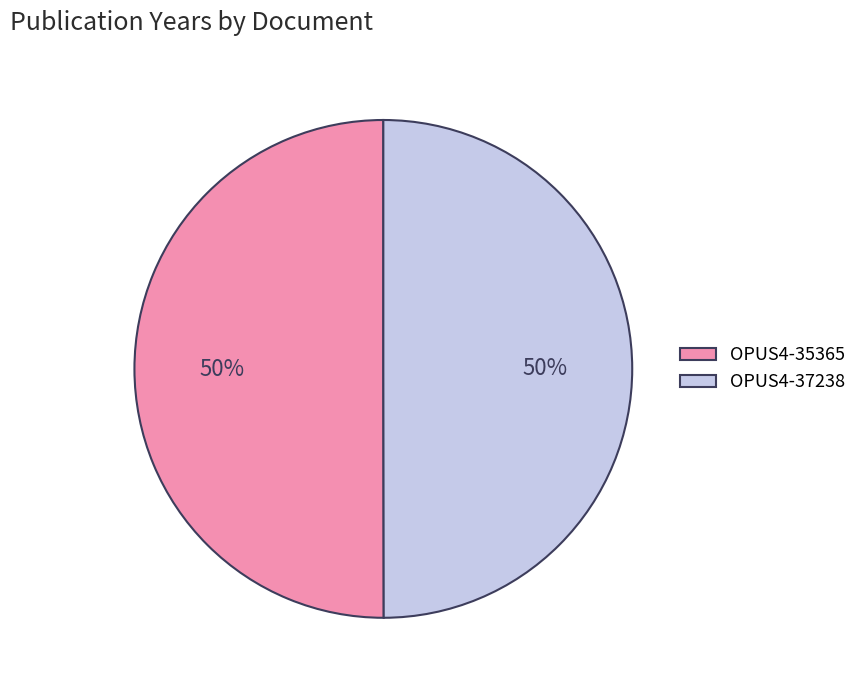

Is the sum of OPUS4-35365 and OPUS4-37238 greater than half?

Yes